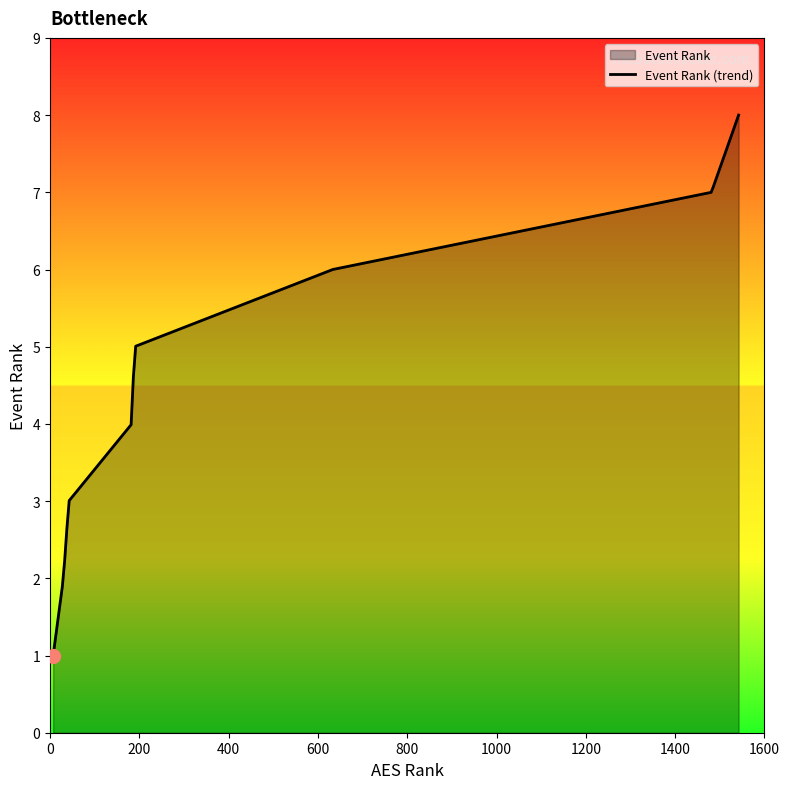

Reading left to right, list all the values displayed in this chart.

1	2	3	4	5	6	7	8